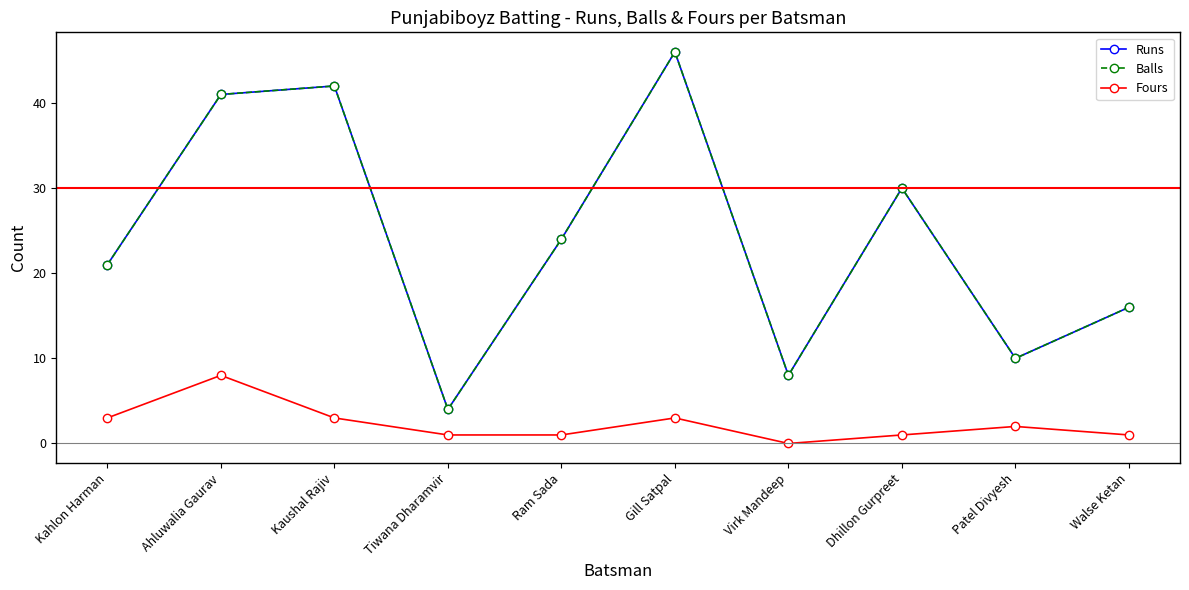

In Balls, how many points are lower than both neighbors (excluding endpoints)?

3